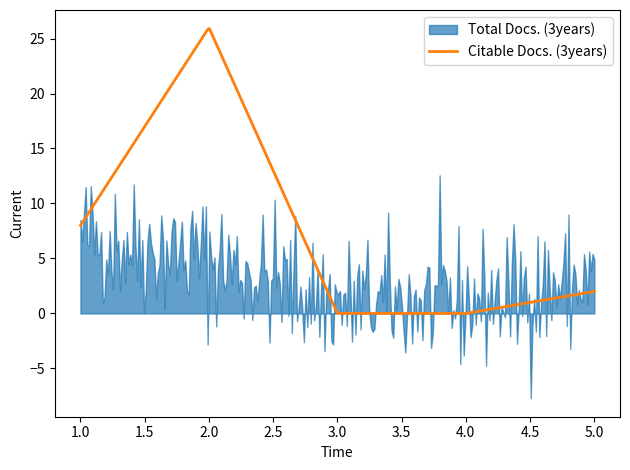

At how many categories does at least one series exceed 13?

1